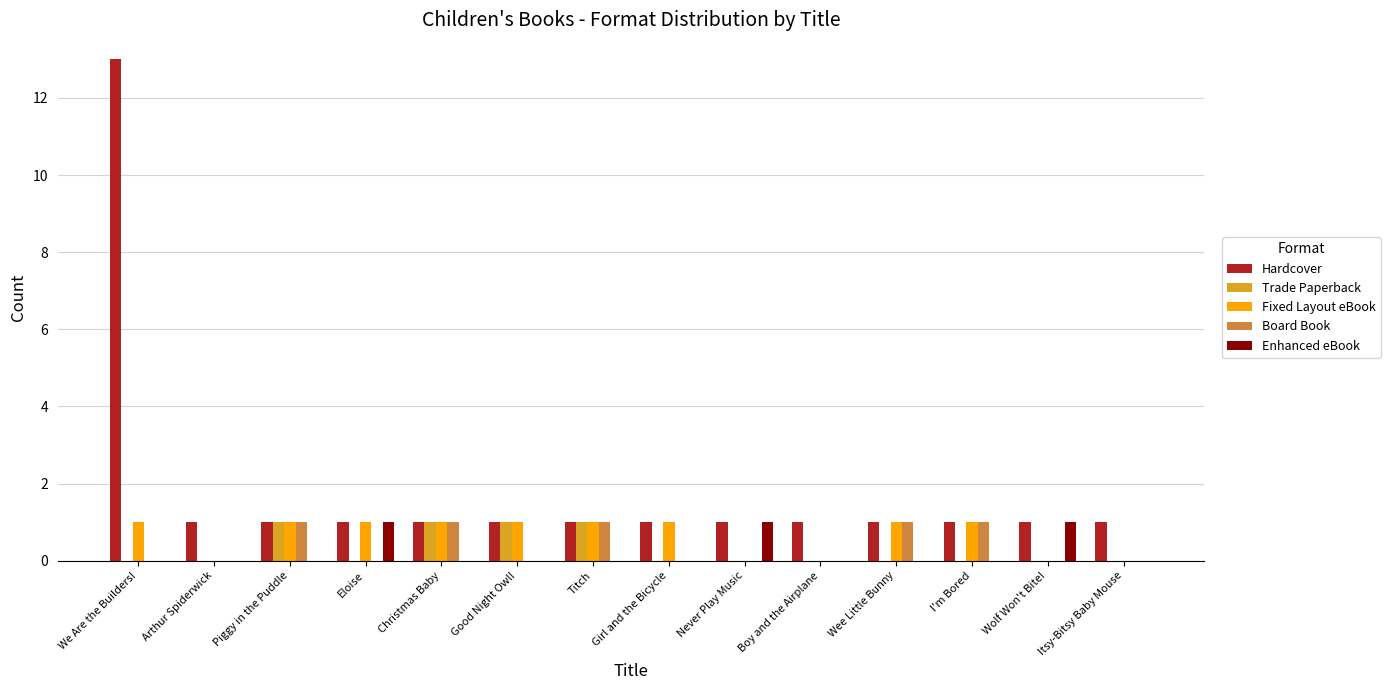

Is the value of Fixed Layout eBook at Good Night Owl! greater than the value of Enhanced eBook at Girl and the Bicycle?

Yes